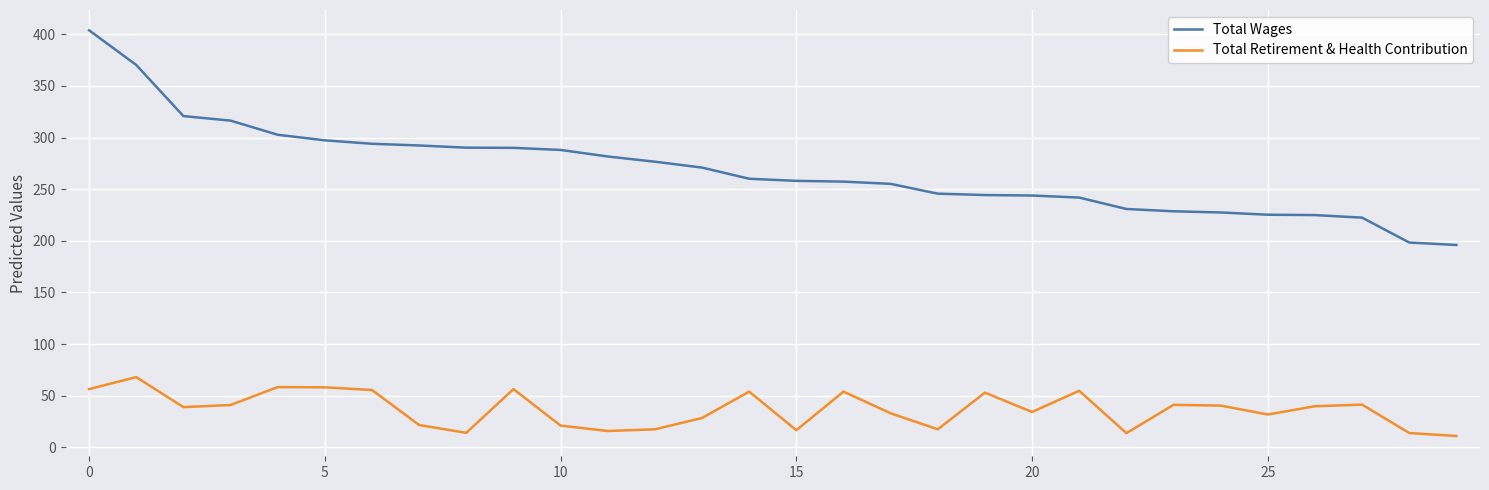

Does the chart have visible grid lines?

Yes